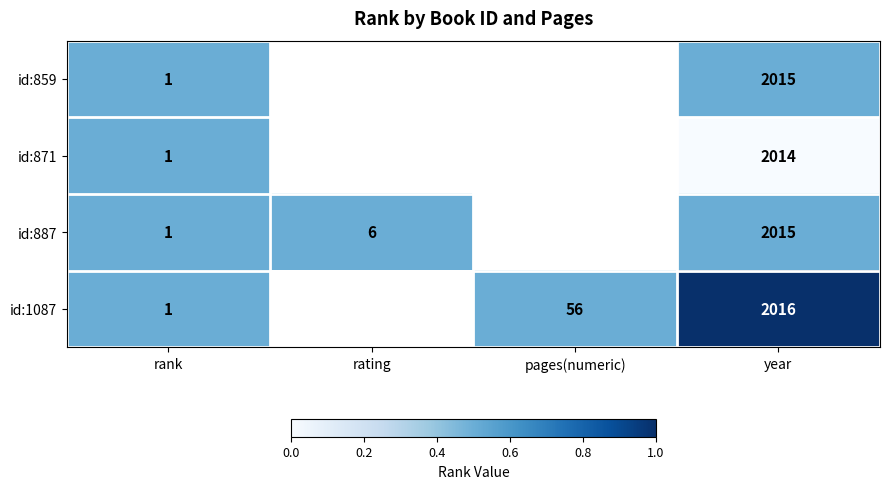

The id:871 series shows 1.7 at rank. True or false?

False